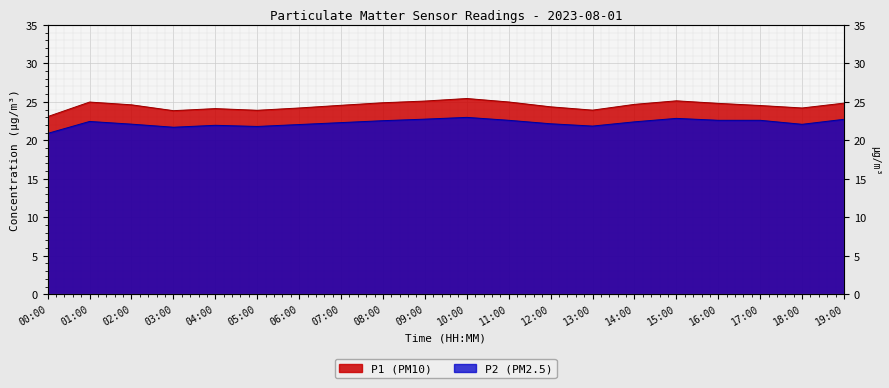

Where is P1 nearest to the value 24?

13:00